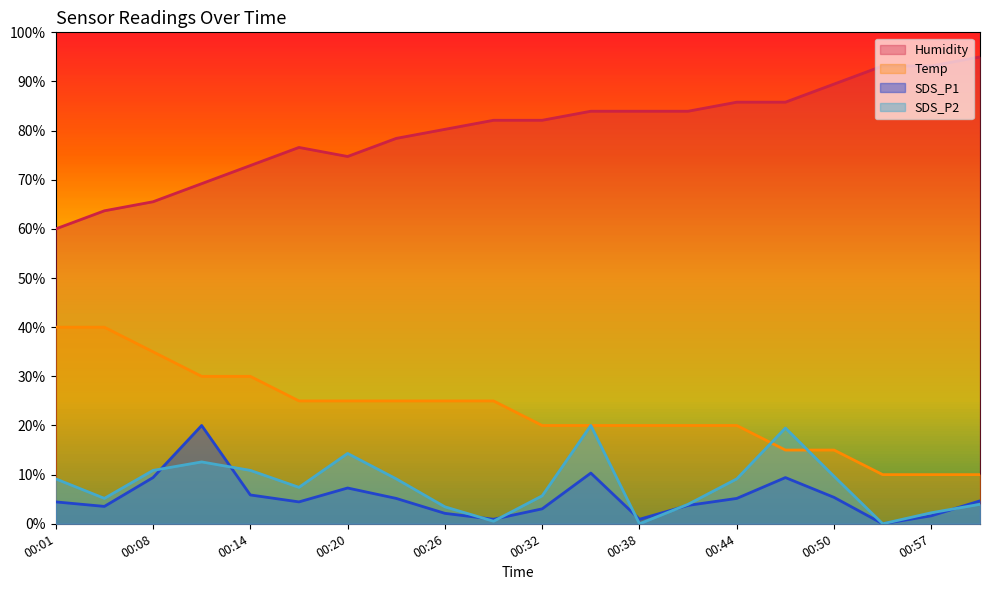

In Humidity, how many points are higher than both neighbors (excluding endpoints)?

1